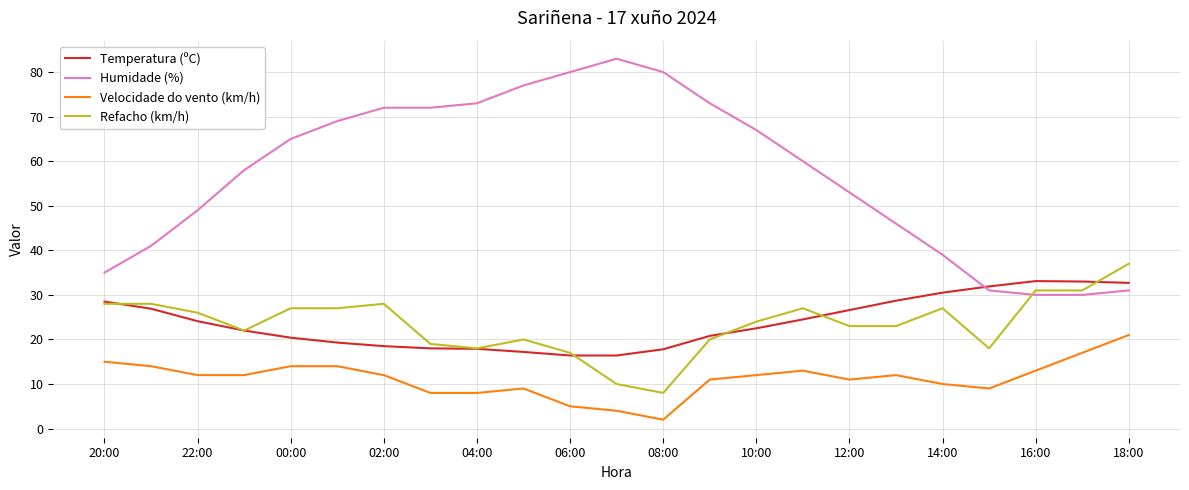

True or false: Velocidade do vento (km/h) and Refacho (km/h) cross at least once.

False